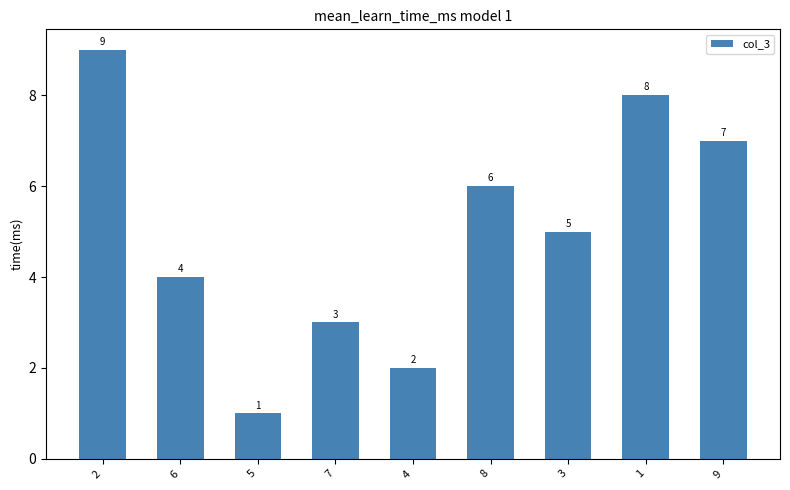

What position from the right is 8?

4